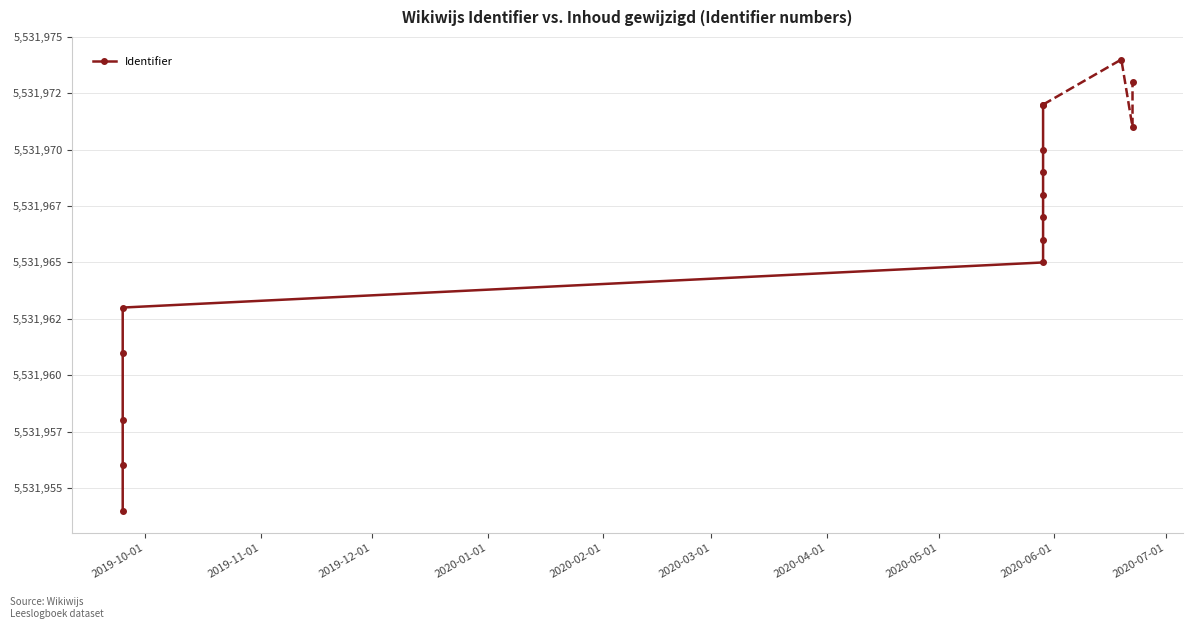

Does the chart display data point markers on the line(s)?

Yes